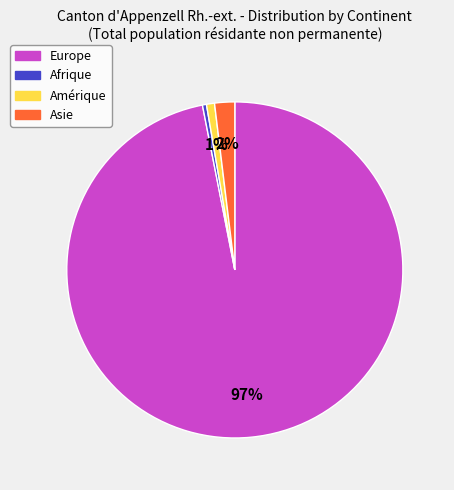

How many segments does this pie chart have?

4